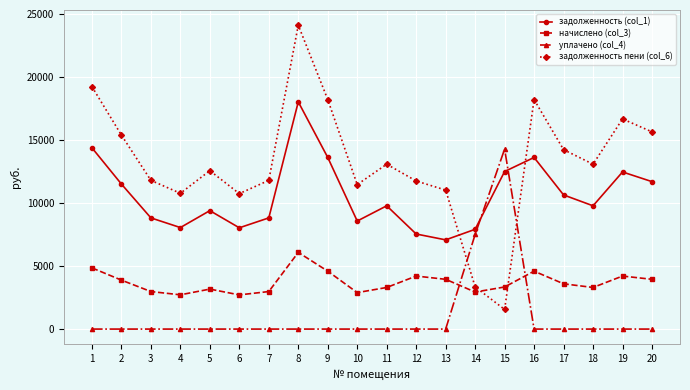

What value does the начислено (col_3) series have at 2?

3888.0